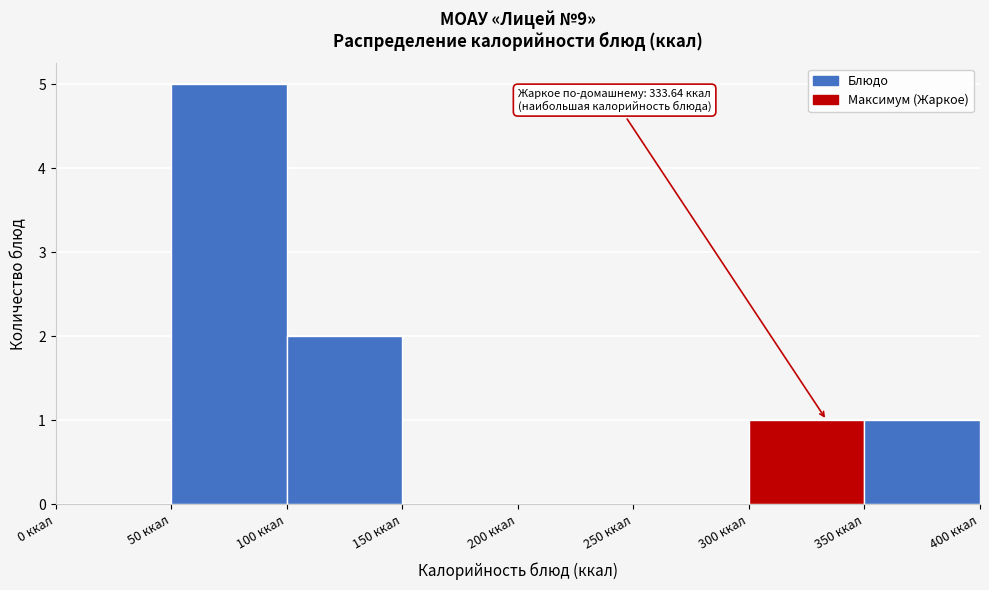

Over which range of the x-axis is the bar tallest?

50 to 100